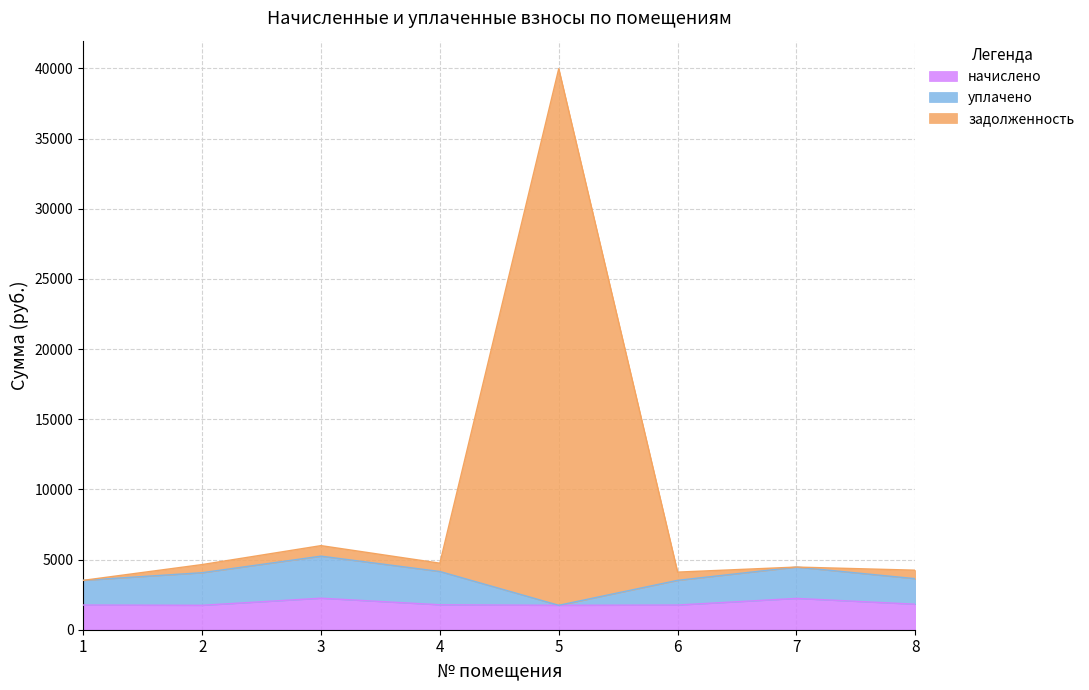

At which category does задолженность reach its first local valley?

4